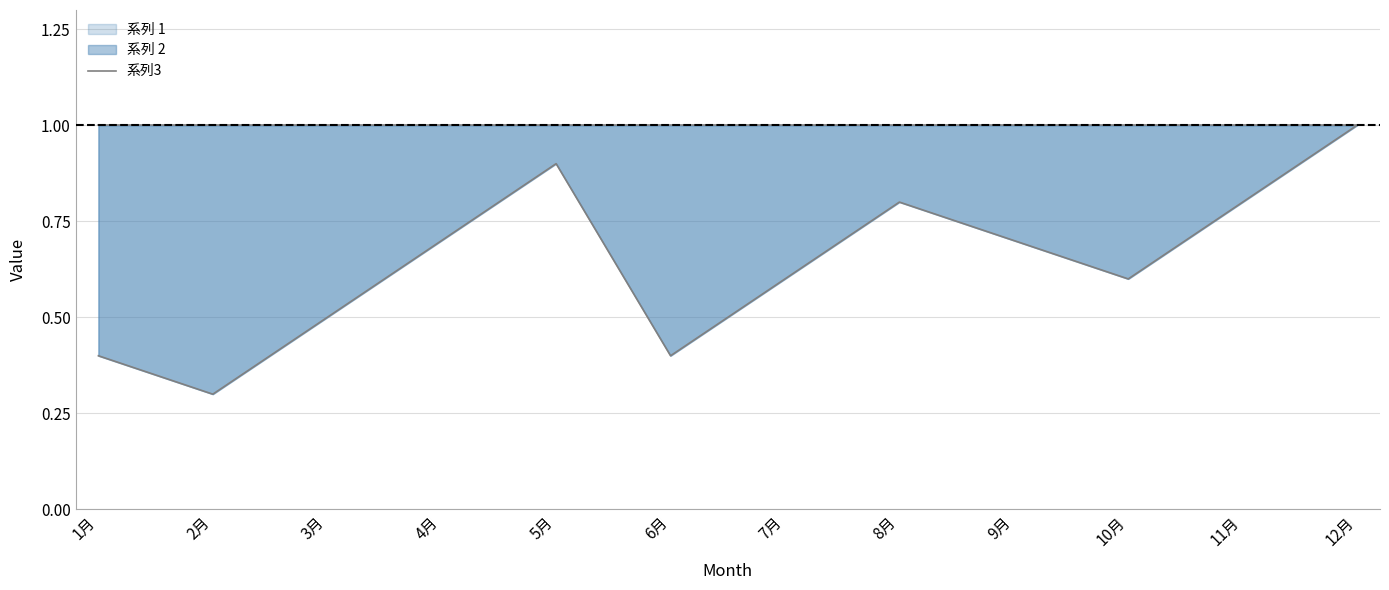

Which has a higher value, 4月 or 7月?

4月